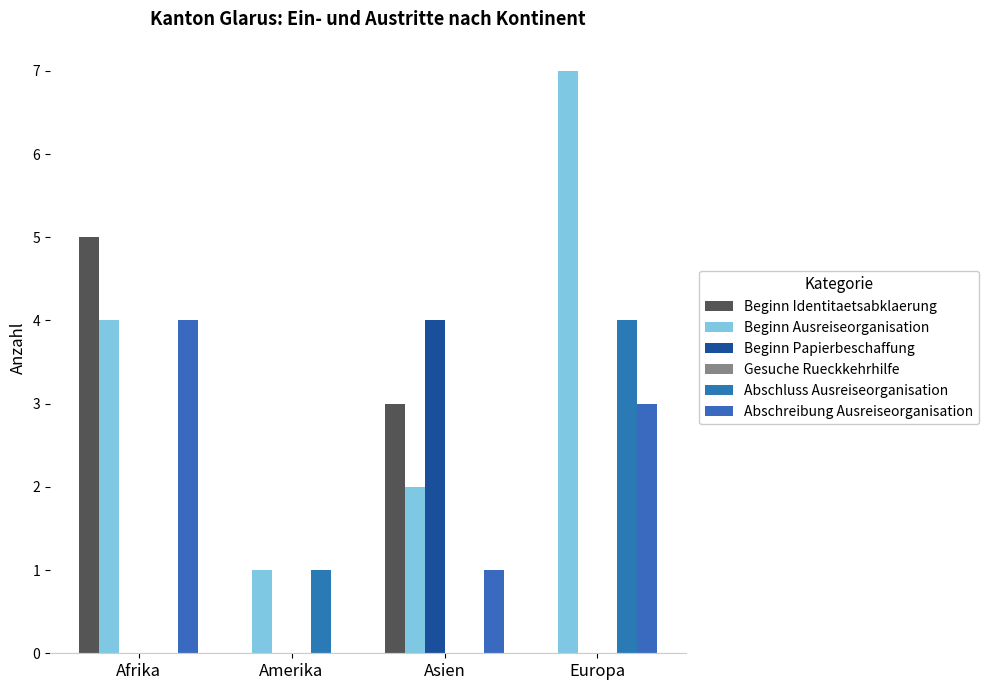

What is the value of the Beginn Identitaetsabklaerung bar at the 1st from the left?

5